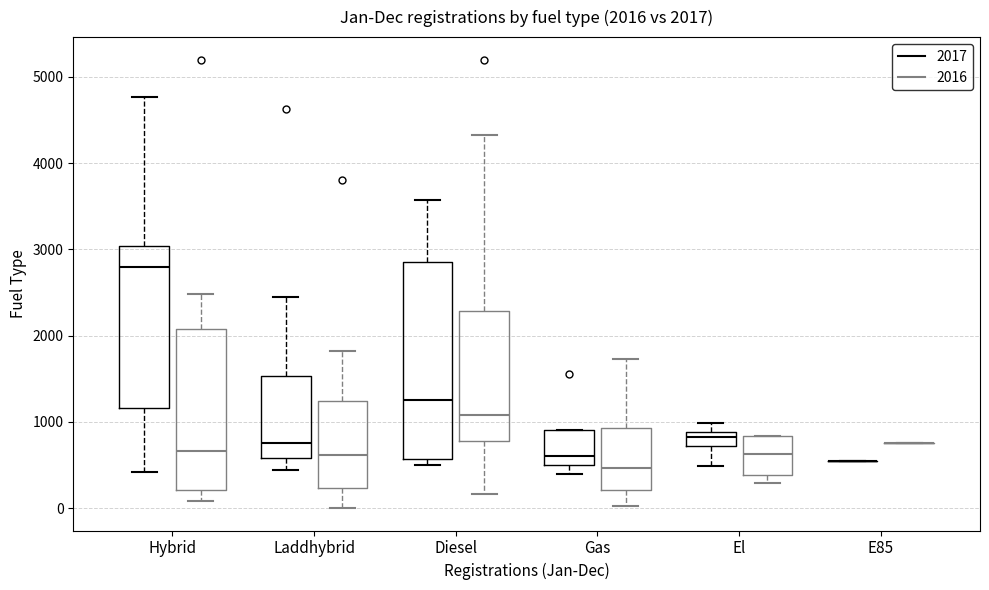

Which box is the tallest, from its lower edge to its upper edge?

Diesel (2017)